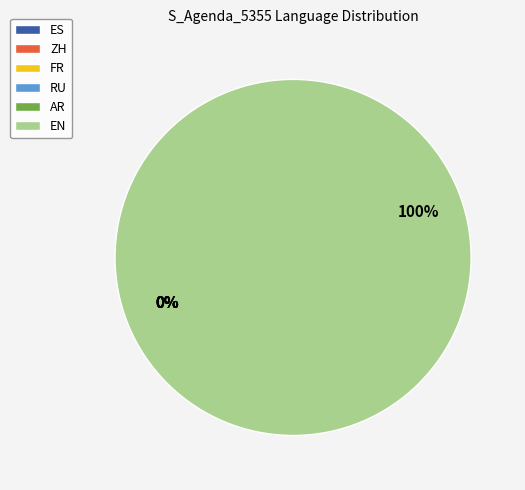

How many segments does this pie chart have?

6